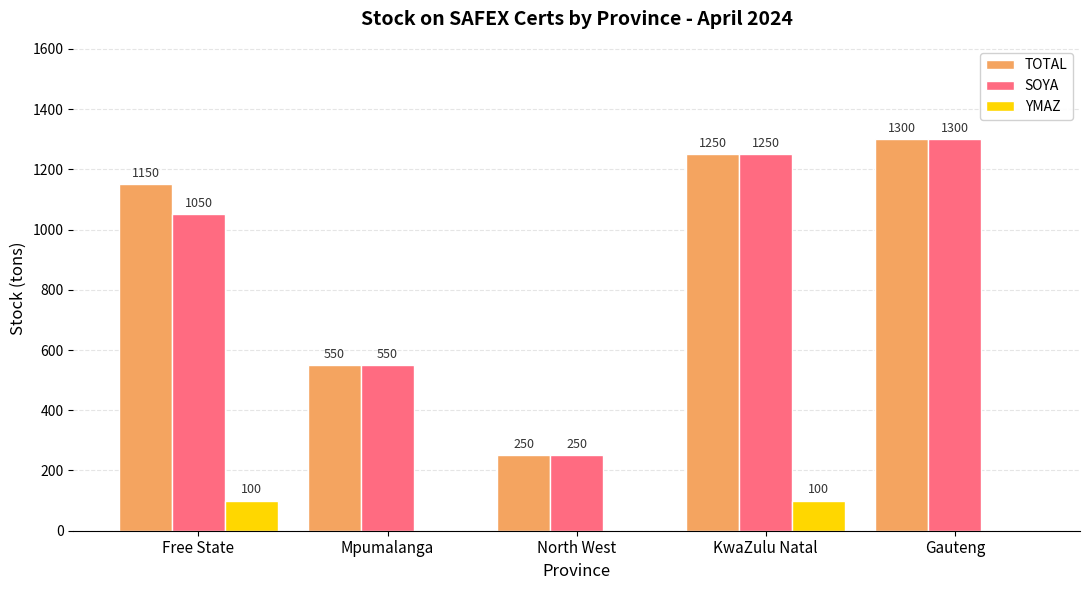

What is the sum of the TOTAL values at North West and Mpumalanga?

800